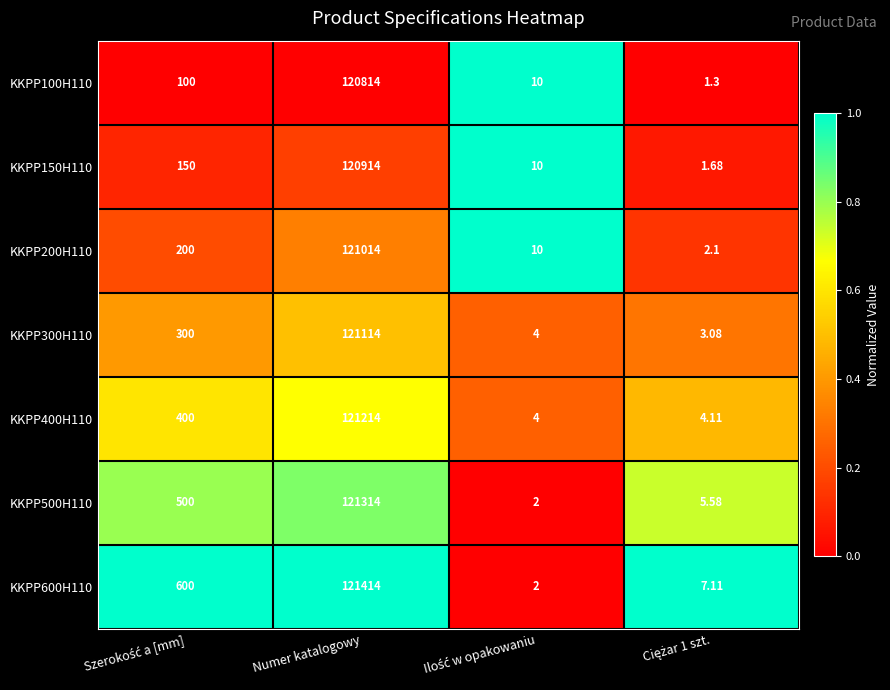

Which category has the highest value in the KKPP300H110 series?

Numer katalogowy